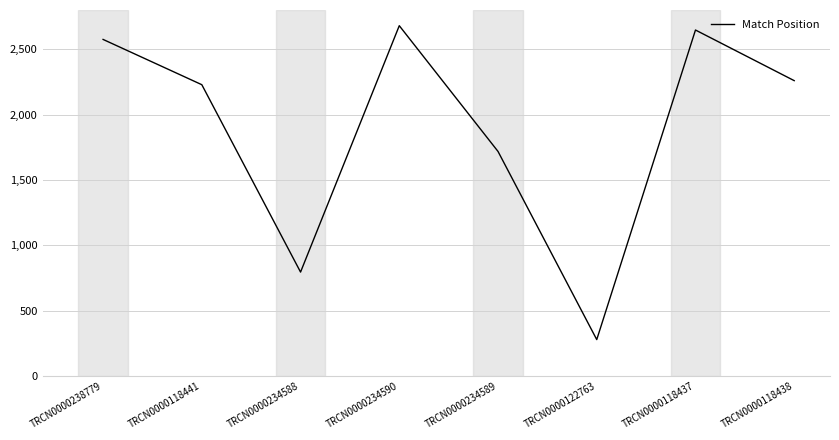

Where is the first local minimum?

TRCN0000234588